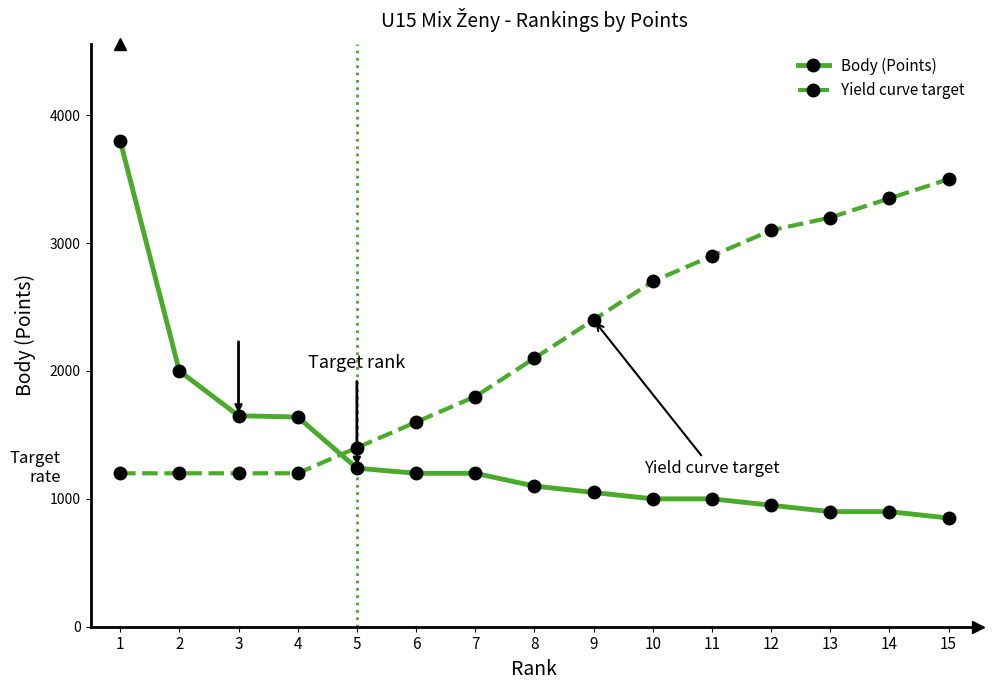

List the series in order of their overall mean, highest first.

Yield curve target, Body (Points)